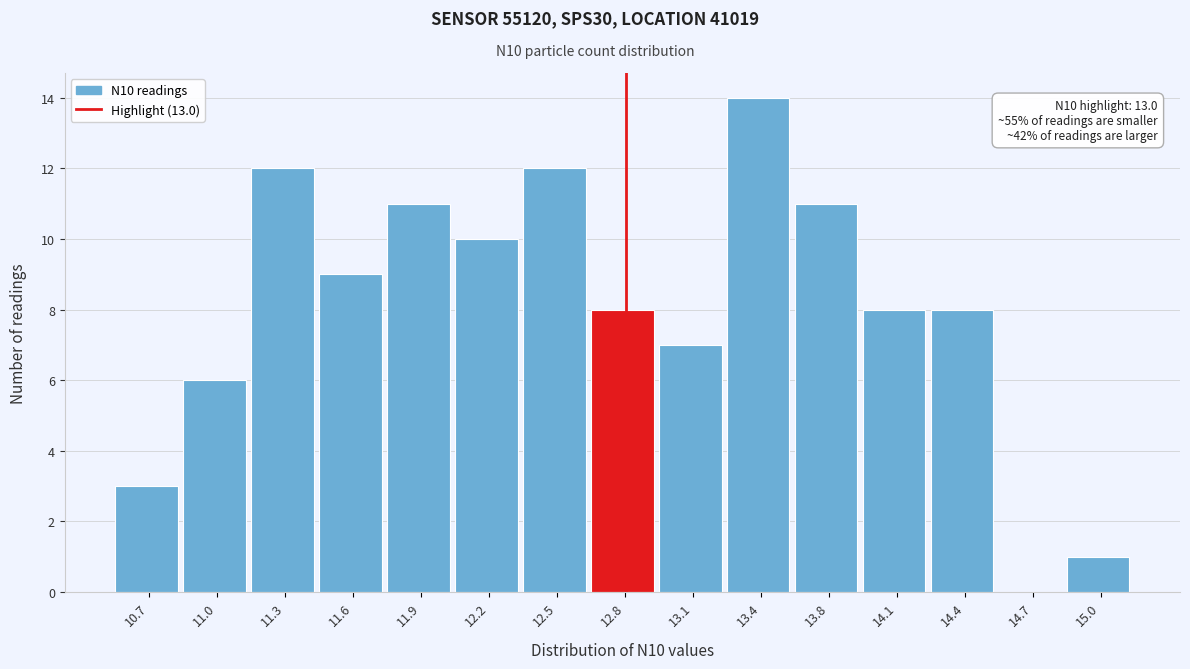

Reading left to right, list all the values displayed in this chart.

10.7=3	11.0=6	11.3=12	11.6=9	11.9=11	12.2=10	12.5=12	12.8=8	13.1=7	13.4=14	13.8=11	14.1=8	14.4=8	14.7=0	15.0=1